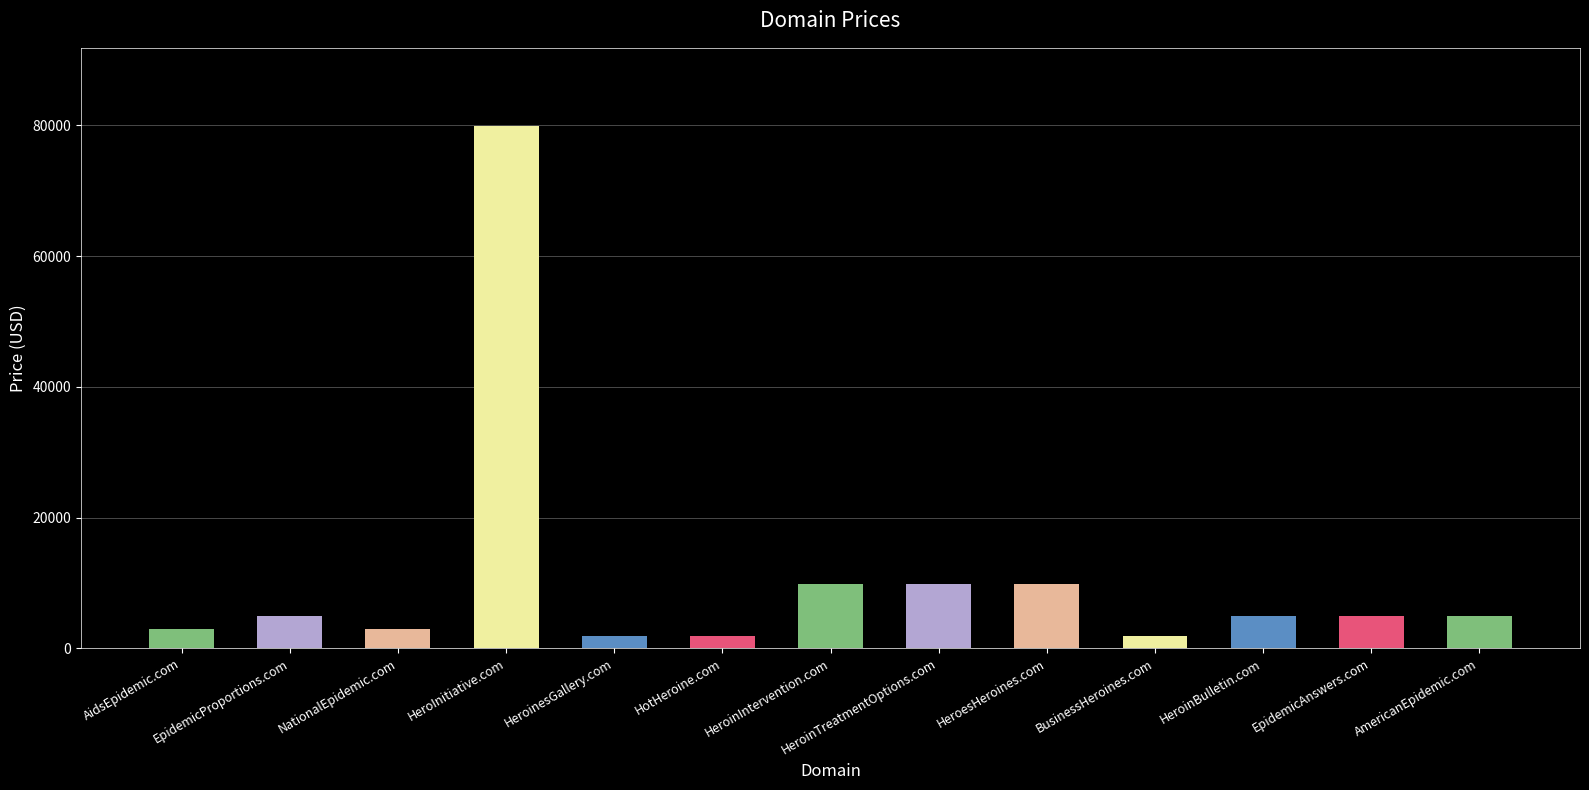

Reading left to right, extract all data points from this chart.

AidsEpidemic.com=2888	EpidemicProportions.com=4888	NationalEpidemic.com=2888	HeroInitiative.com=79888	HeroinesGallery.com=1888	HotHeroine.com=1888	HeroinIntervention.com=9888	HeroinTreatmentOptions.com=9888	HeroesHeroines.com=9888	BusinessHeroines.com=1888	HeroinBulletin.com=4888	EpidemicAnswers.com=4888	AmericanEpidemic.com=4888